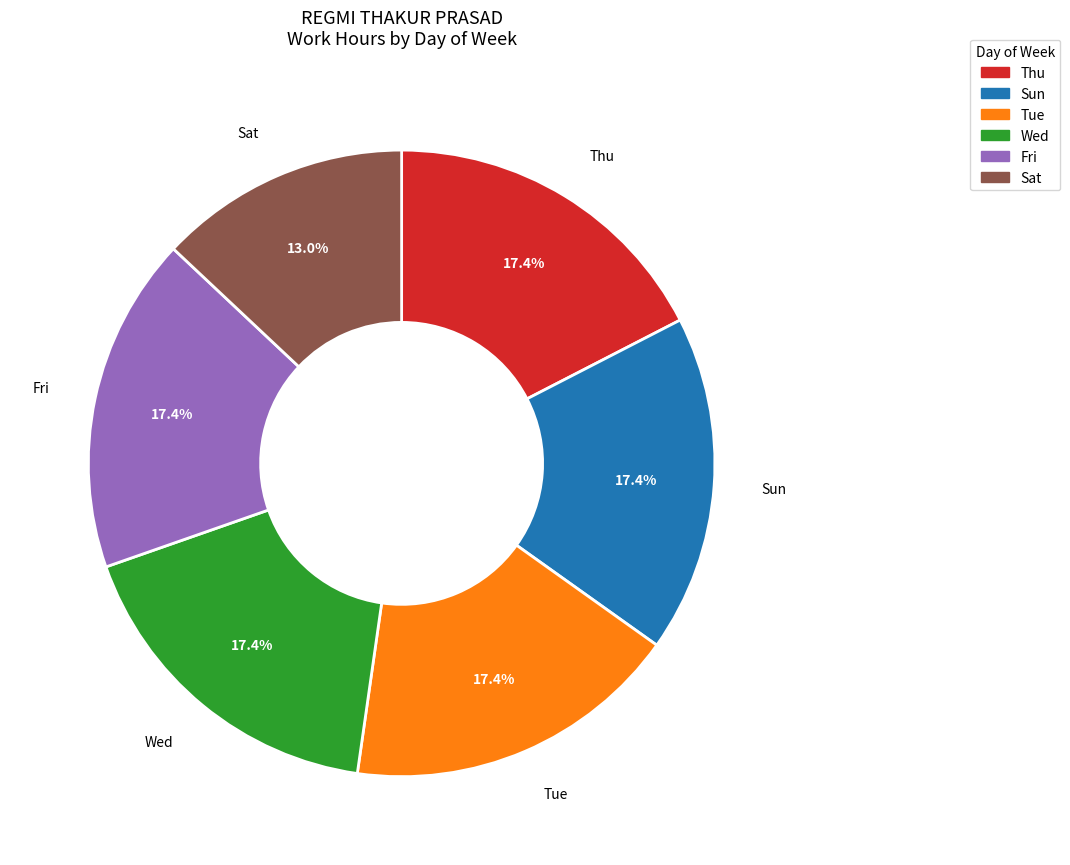

Is there any slice that represents more than half of the pie?

No